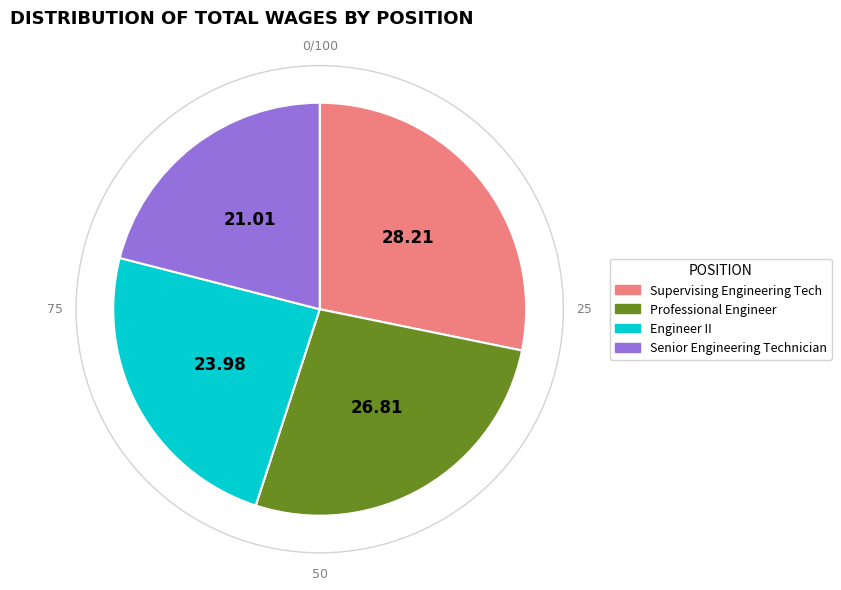

True or false: Senior Engineering Technician accounts for 21% of the total.

True